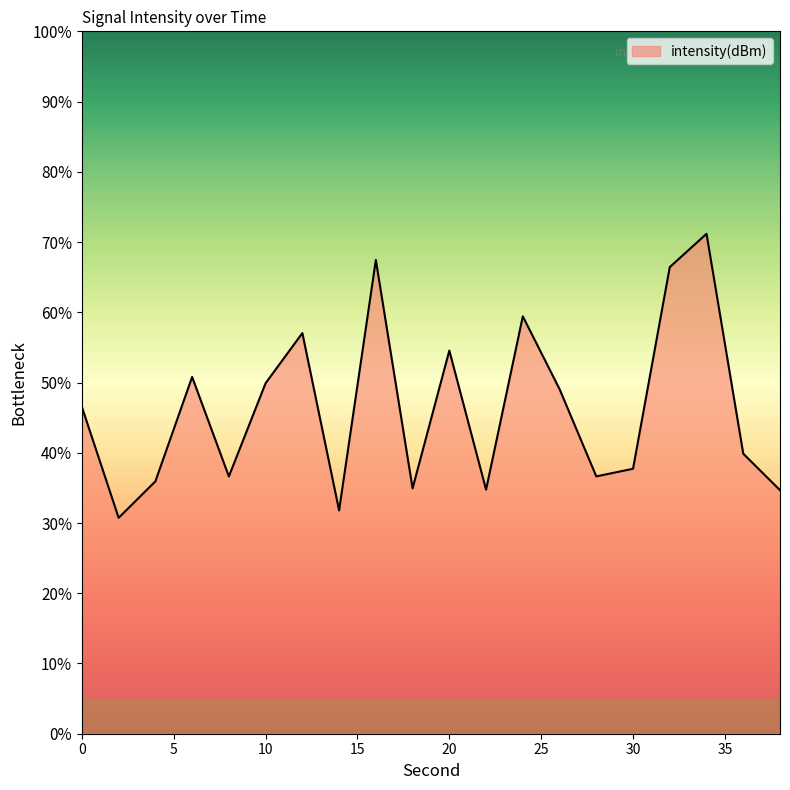

What is the smallest value displayed?

30.7